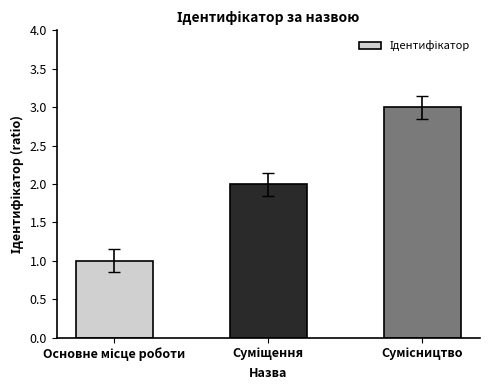

What is the maximum value shown in the chart?

3